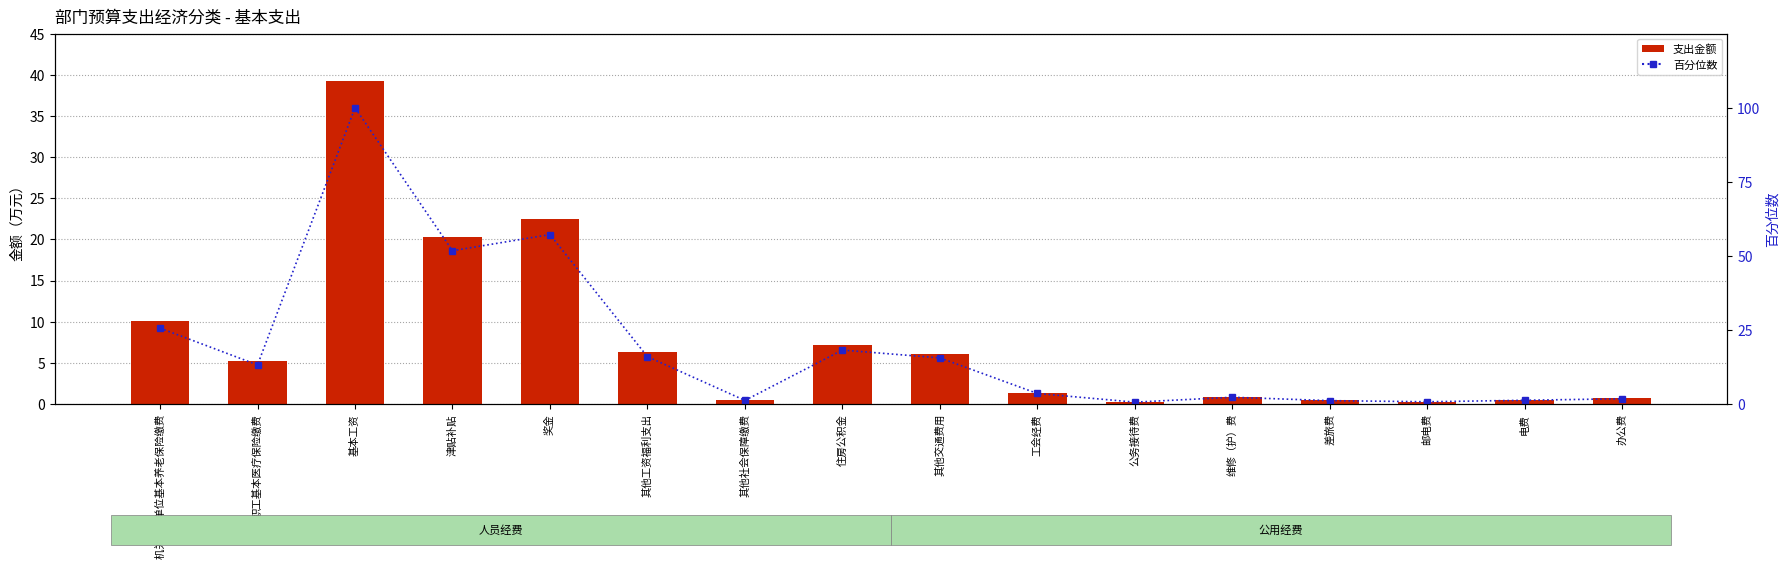

What is the label of the 4th bar from the left?

津贴补贴